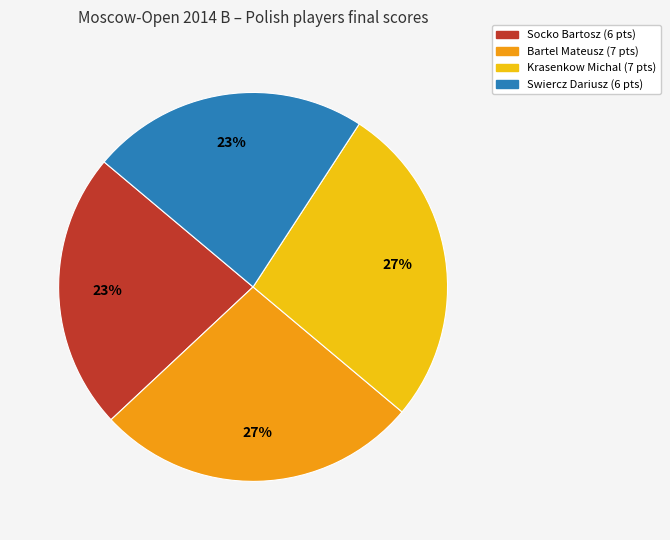

How many segments does this pie chart have?

4